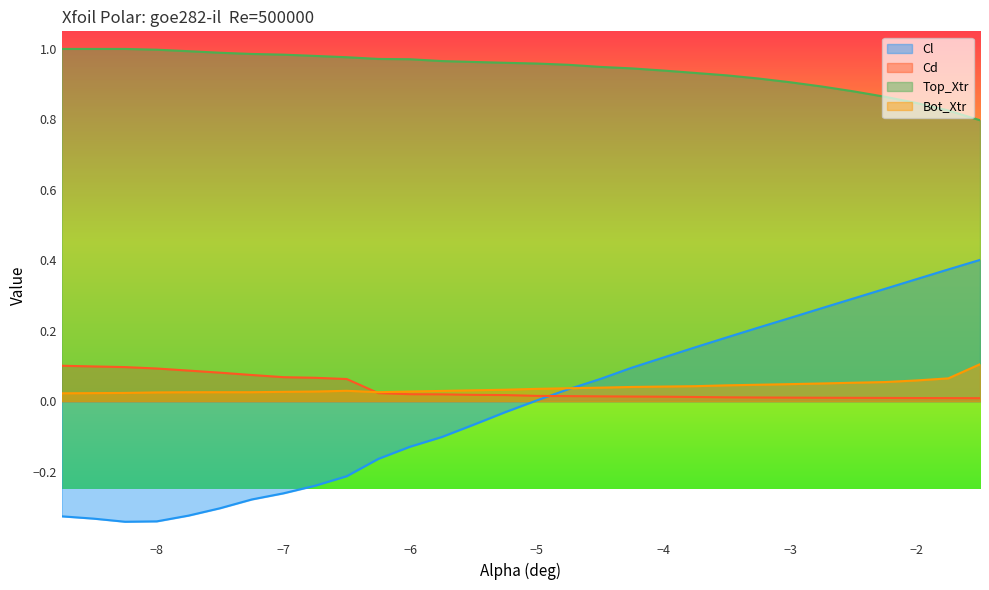

Does the chart display data point markers on the line(s)?

No